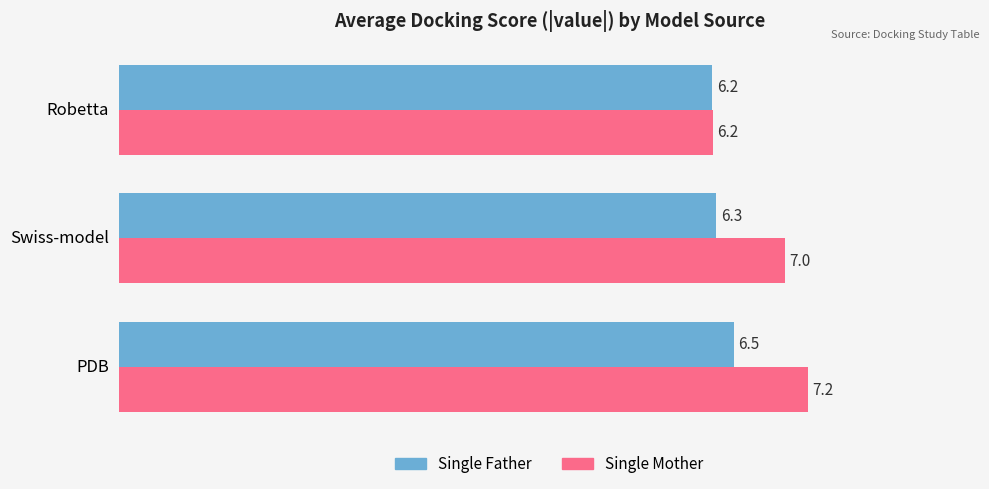

The Single Father series shows 10.5 at Robetta. True or false?

False